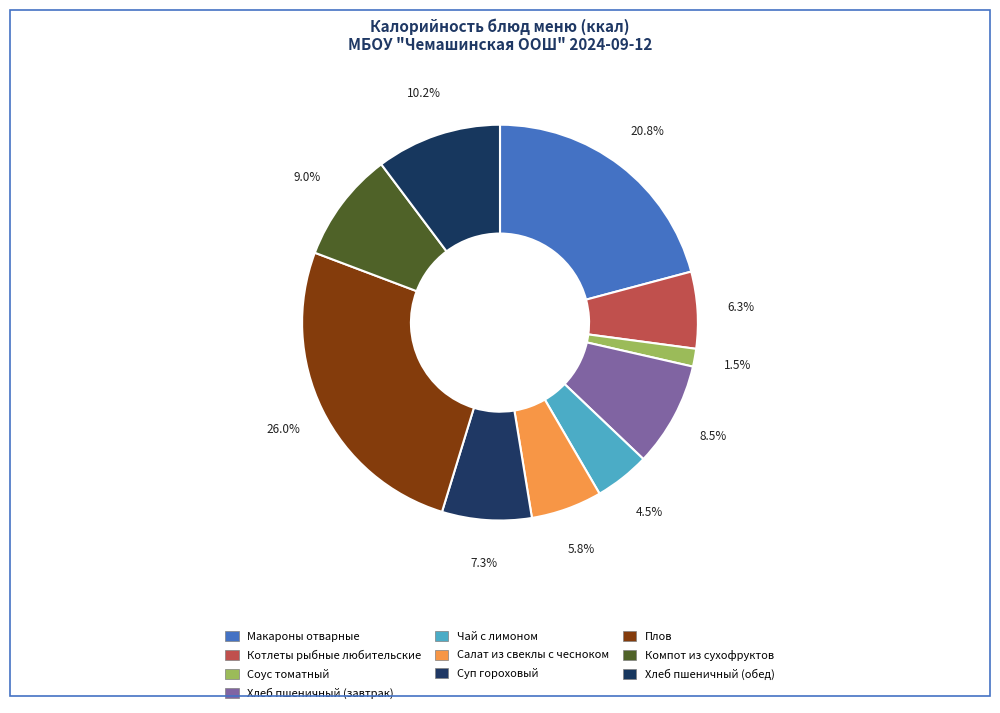

Combined, do Хлеб пшеничный (завтрак) and Котлеты рыбные любительские account for over 50%?

No